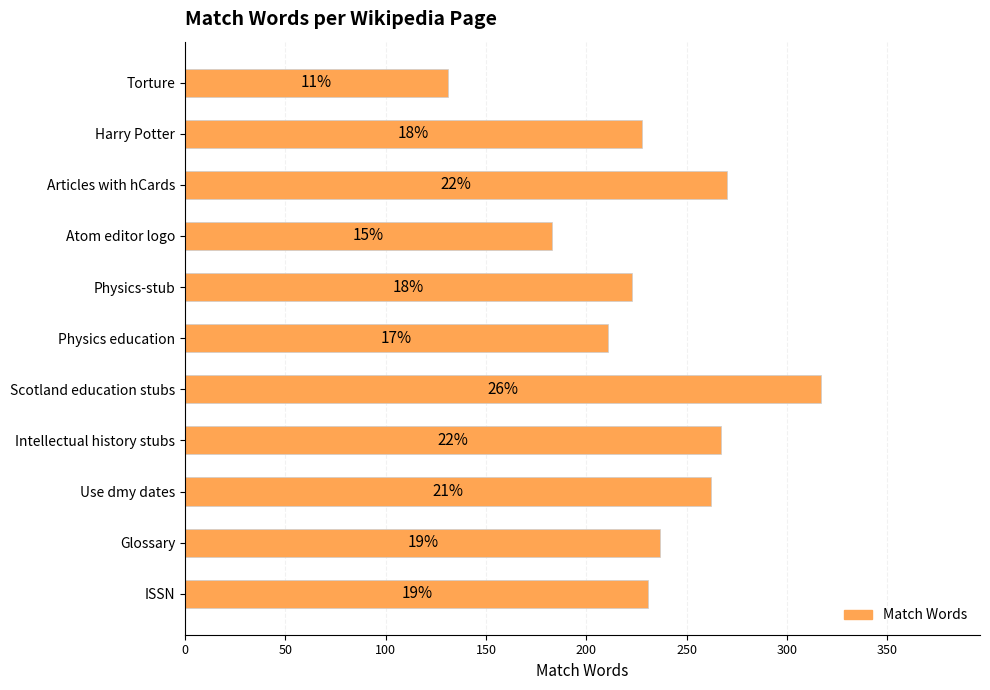

What is the difference between the maximum and second lowest values?

134